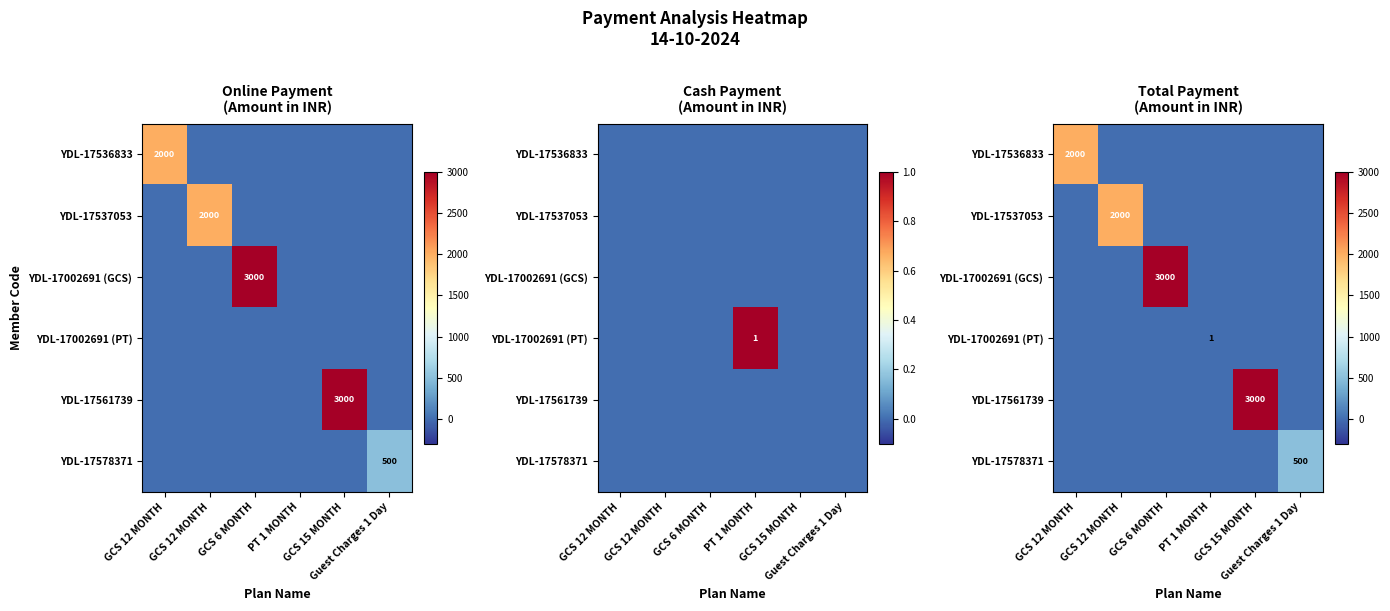

What is the sum of all YDL-17536833 values?

2000